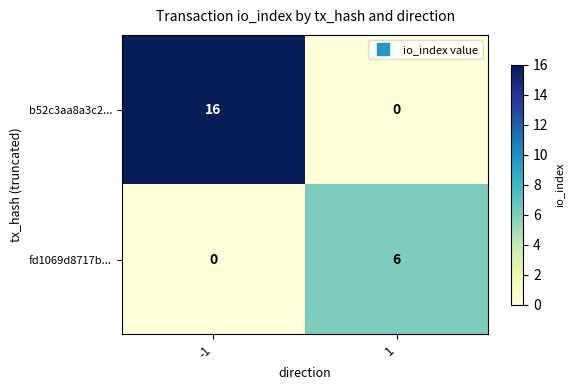

Between -1 and 1, which series saw the biggest shift?

b52c3aa8a3c2...